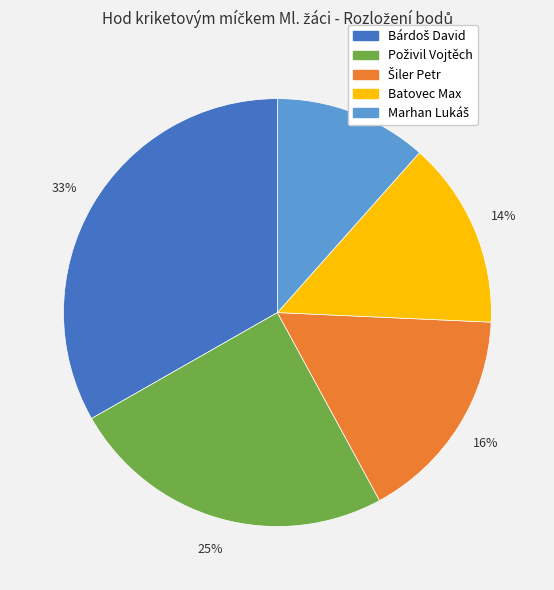

To the nearest percent, what percentage of the pie is Batovec Max?

14%